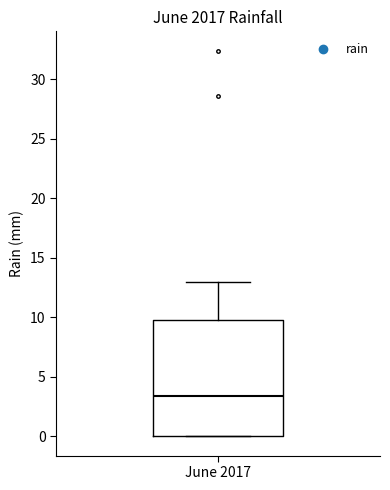

Read this box plot against the y-axis: the position of the median line, the range covered by the box, and the ends of both whiskers. The values are not printed on the chart, so give them approximately, as read against the axis.

median 3.5, box 0.0 to 10.0, whiskers 0.0 to 13.0